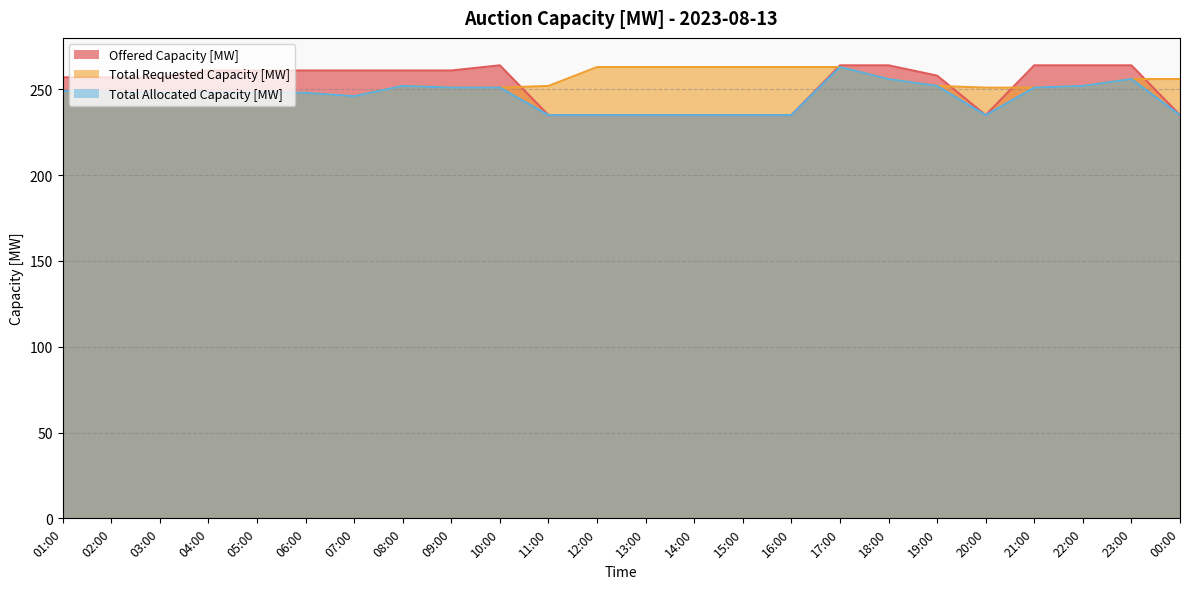

How many intersections are there between Offered Capacity [MW] and Total Requested Capacity [MW]?

5